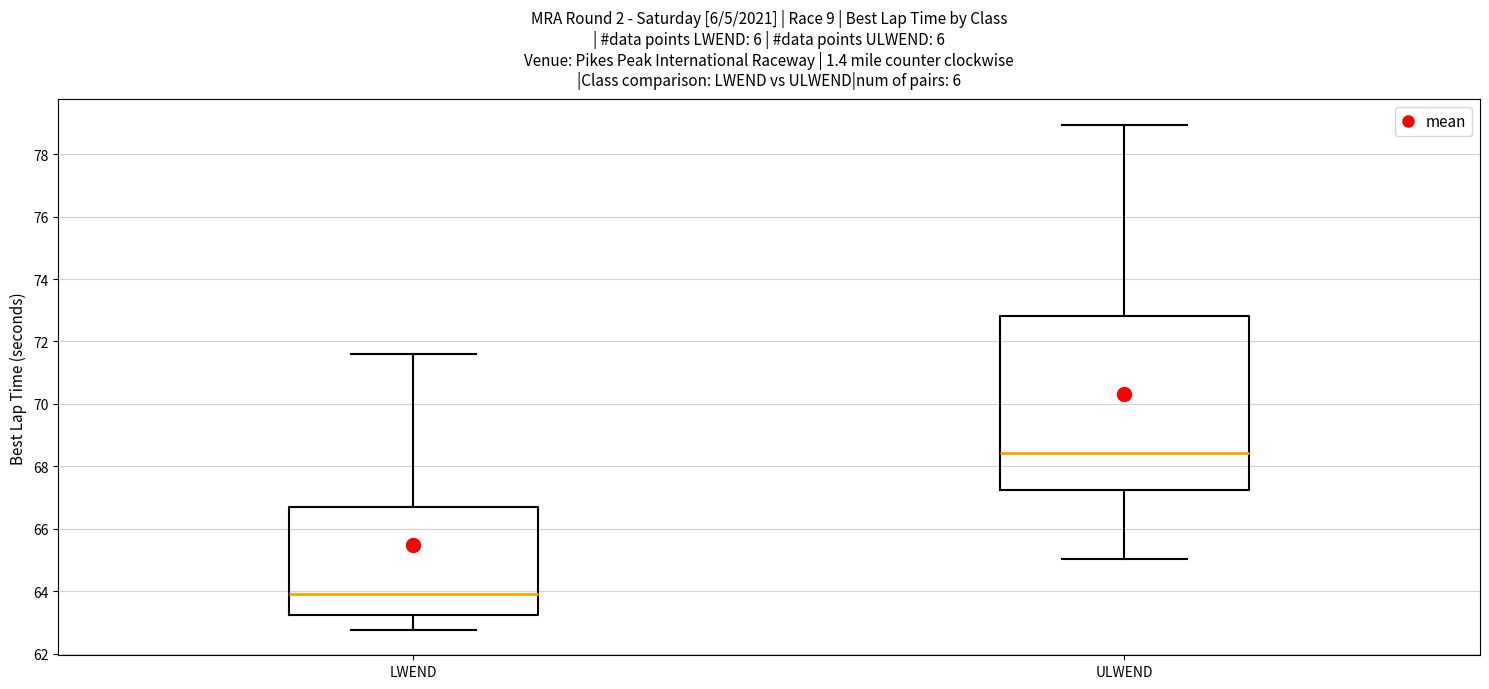

Where does the upper whisker of the box for ULWEND end on the y-axis? The values are not printed on the chart, so give them approximately, as read against the axis.

79.0